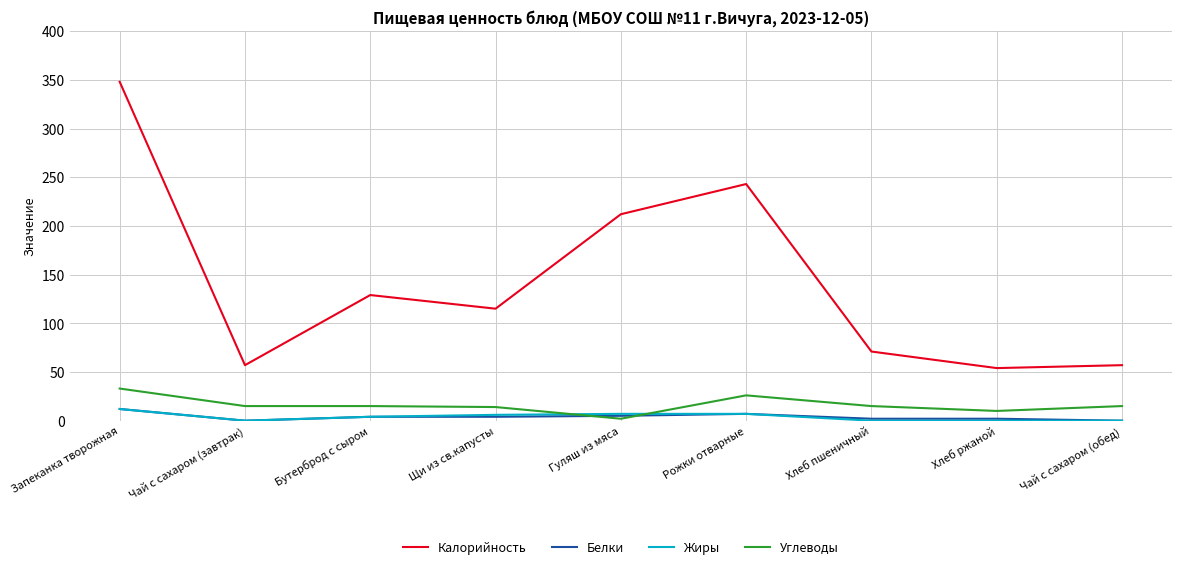

True or false: Калорийность and Белки cross at least once.

False